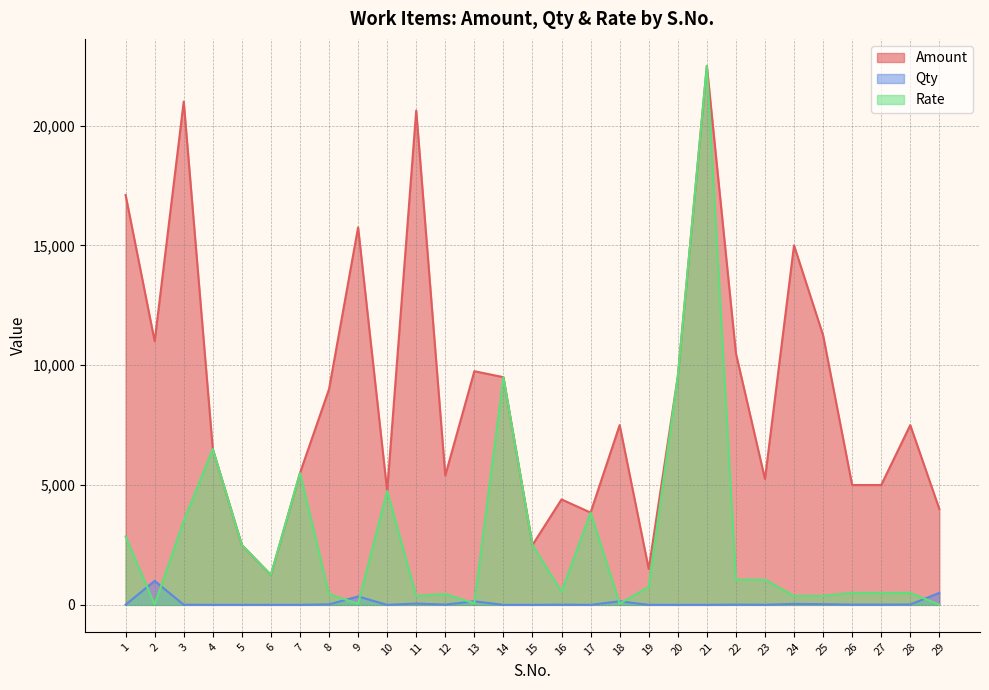

What is the value of the Amount point at the 28th from the left?

7500